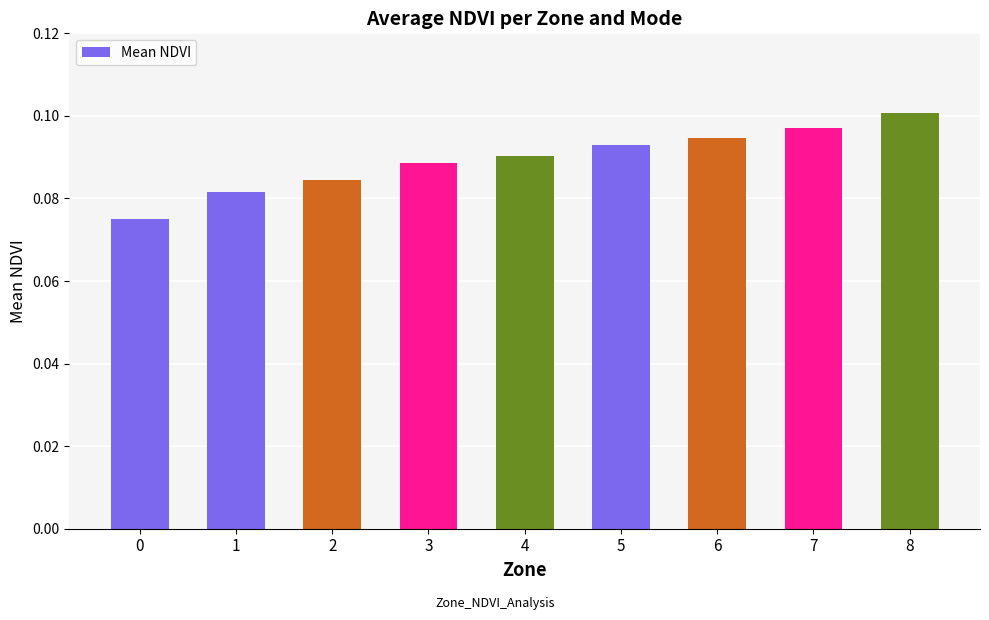

Are the bars grouped side by side (vs. stacked)?

No